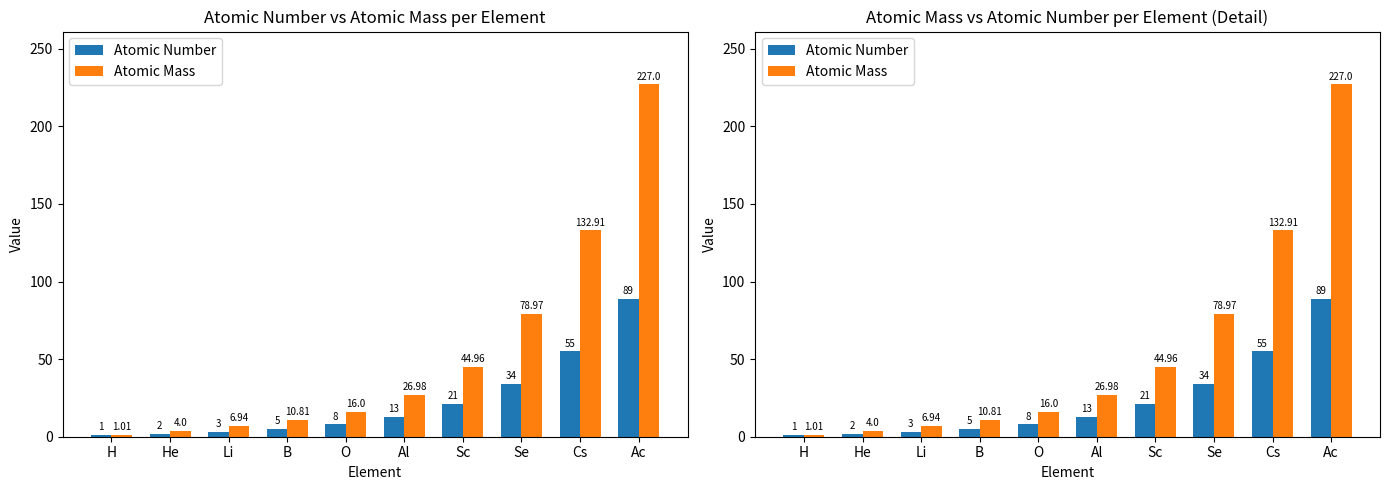

Rank the series at Se from highest to lowest value.

Atomic Mass, Atomic Number